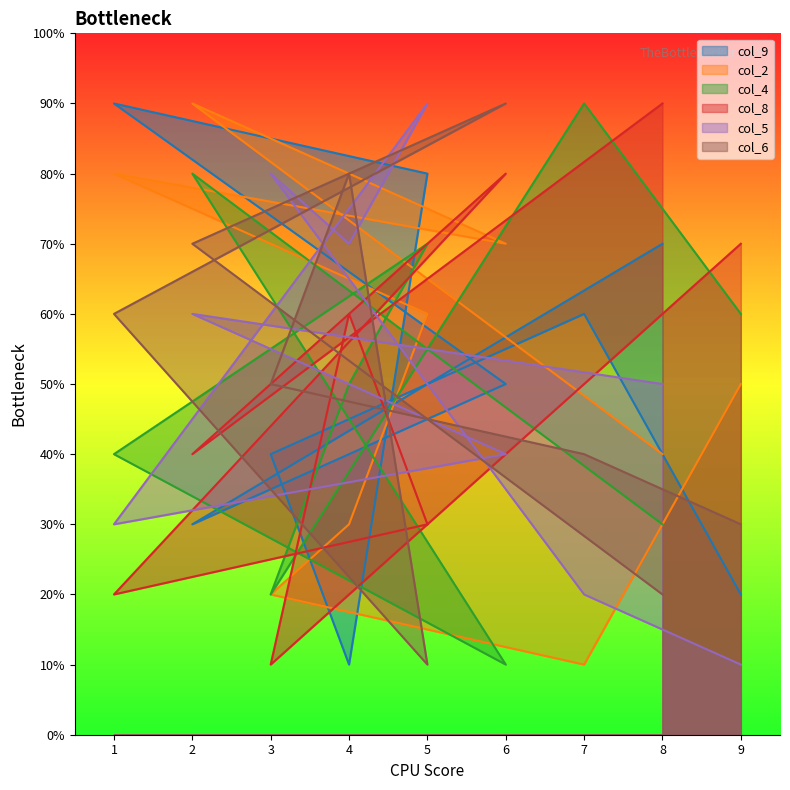

Is it true that col_2 equals 4 at 8?

True